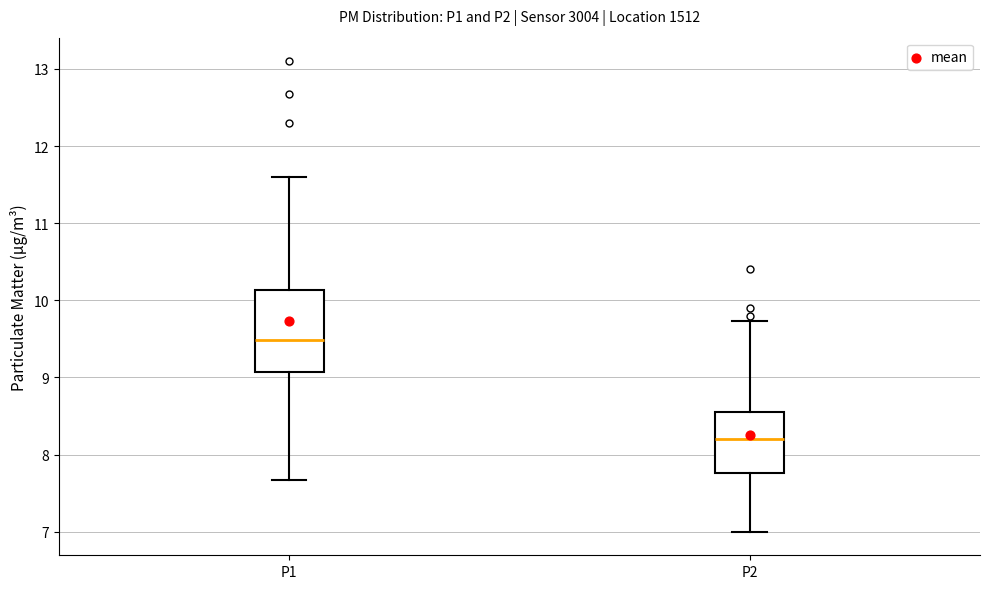

Which box has the highest median line?

P1